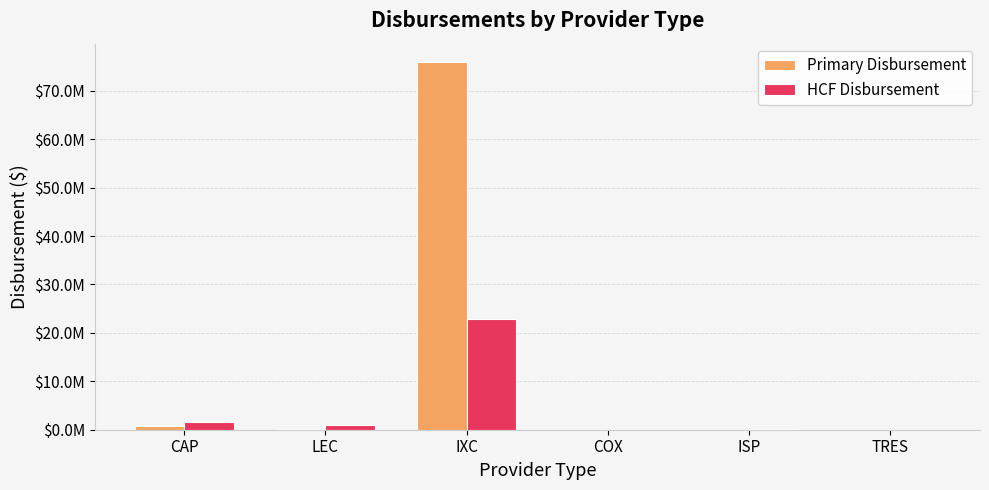

What is the lowest value of the HCF Disbursement series?

789